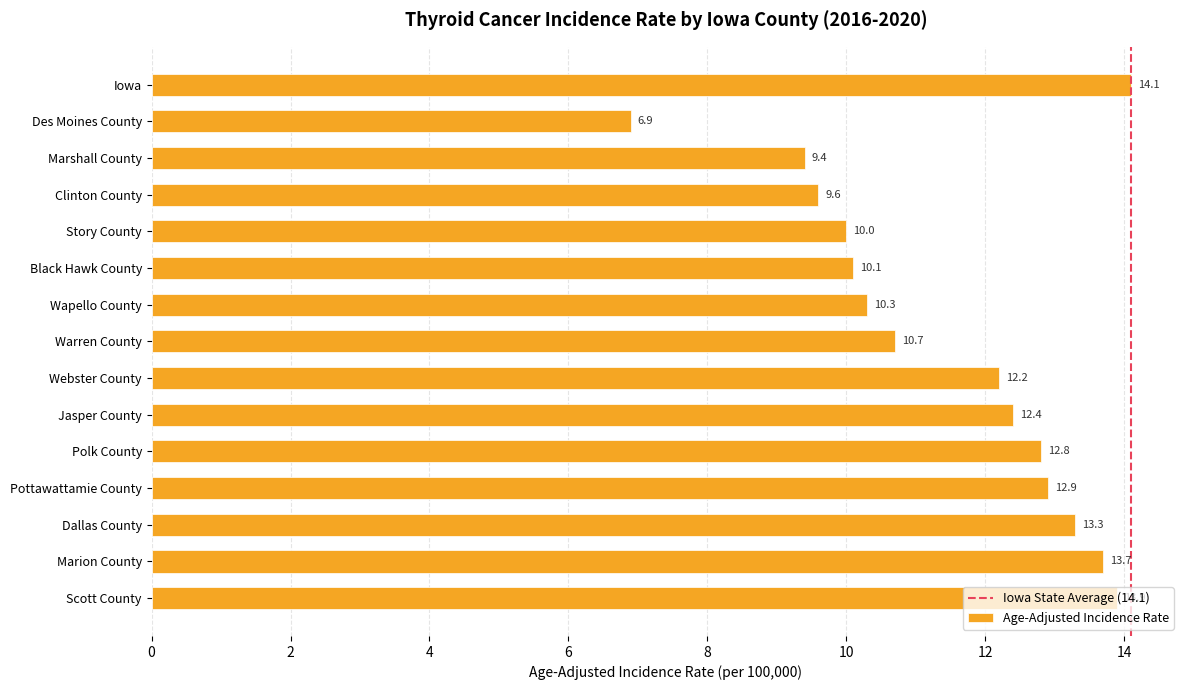

Which category has the highest value across all series?

Iowa